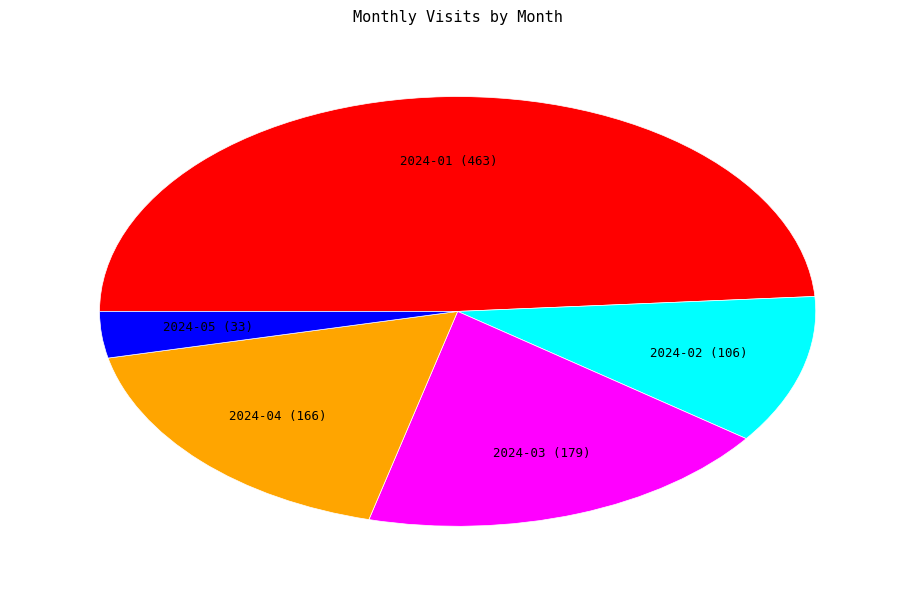

Is there a majority slice in this chart?

No